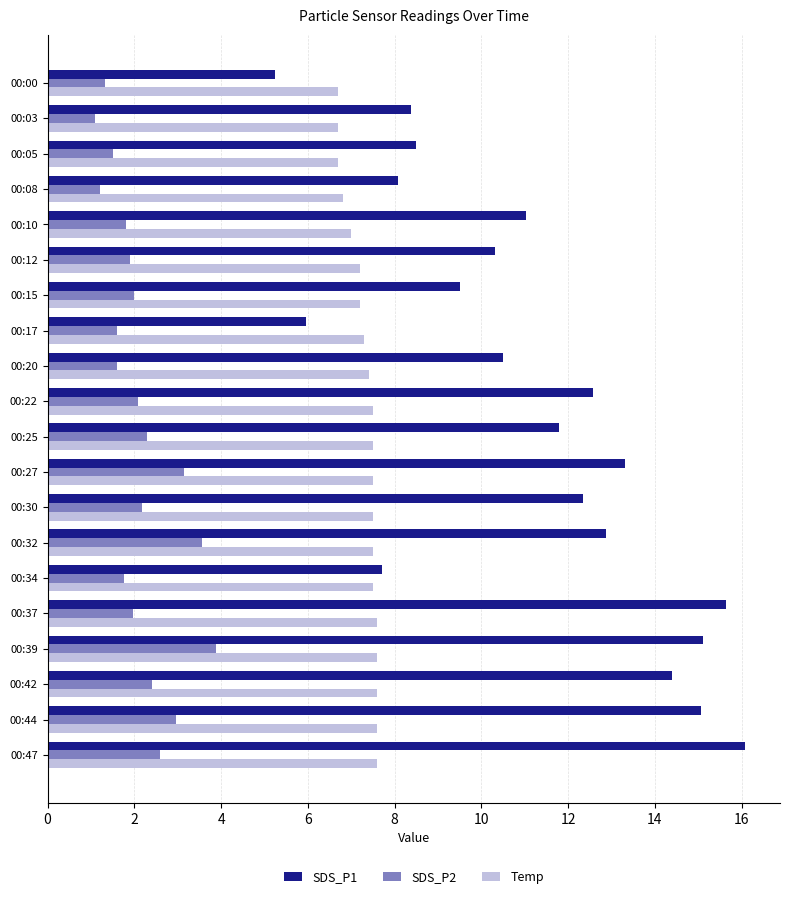

What is the maximum value for Temp?

7.6